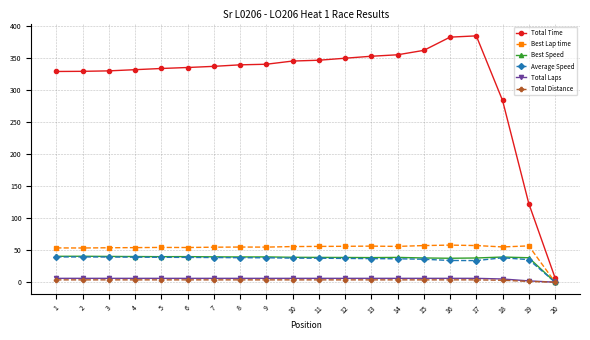

What is the maximum value shown in the chart?

384.5